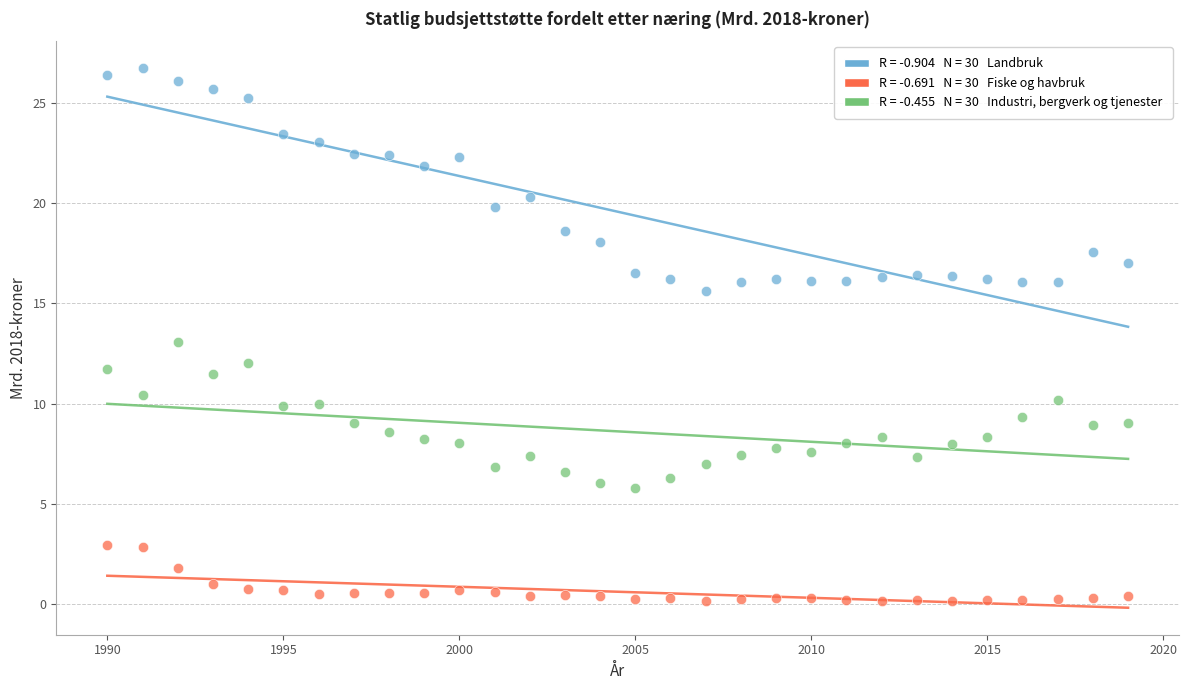

Across all data points, what is the range of X values (max minus min)?

29.0